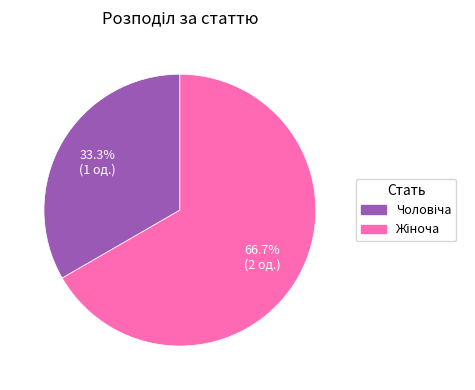

How many slices are in this pie chart?

2